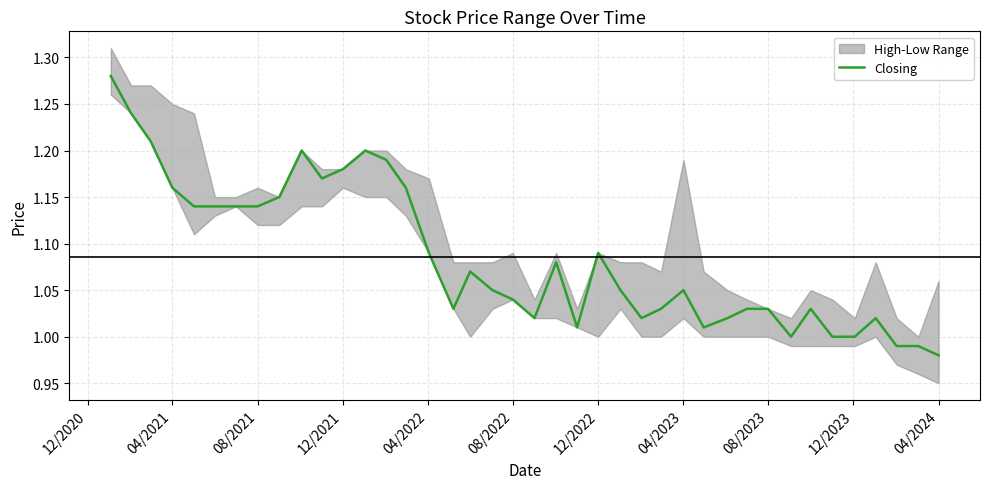

Which category has the lowest value in the Closing series?

04/2024